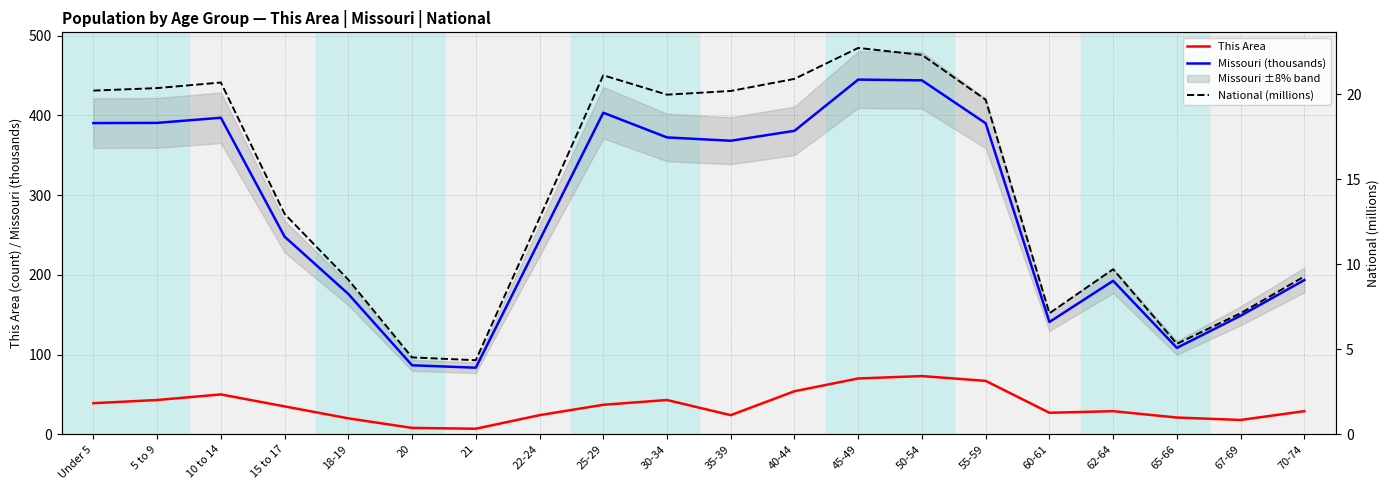

Reading left to right, extract all data points from this chart.

This Area: 39.0	43.0	50.0	35.0	20.0	8.0	7.0	24.0	37.0	43.0	24.0	54.0	70.0	73.0	67.0	27.0	29.0	21.0	18.0	29.0
Missouri (thousands): 390.2	390.5	396.9	247.8	176.0	86.5	83.5	243.2	403.2	372.2	368.1	380.5	444.8	443.8	390.0	140.8	192.5	108.4	148.7	193.4
National (millions): 20.2	20.3	20.7	13.0	9.1	4.5	4.4	12.7	21.1	20.0	20.2	20.9	22.7	22.3	19.7	7.1	9.7	5.3	7.1	9.3